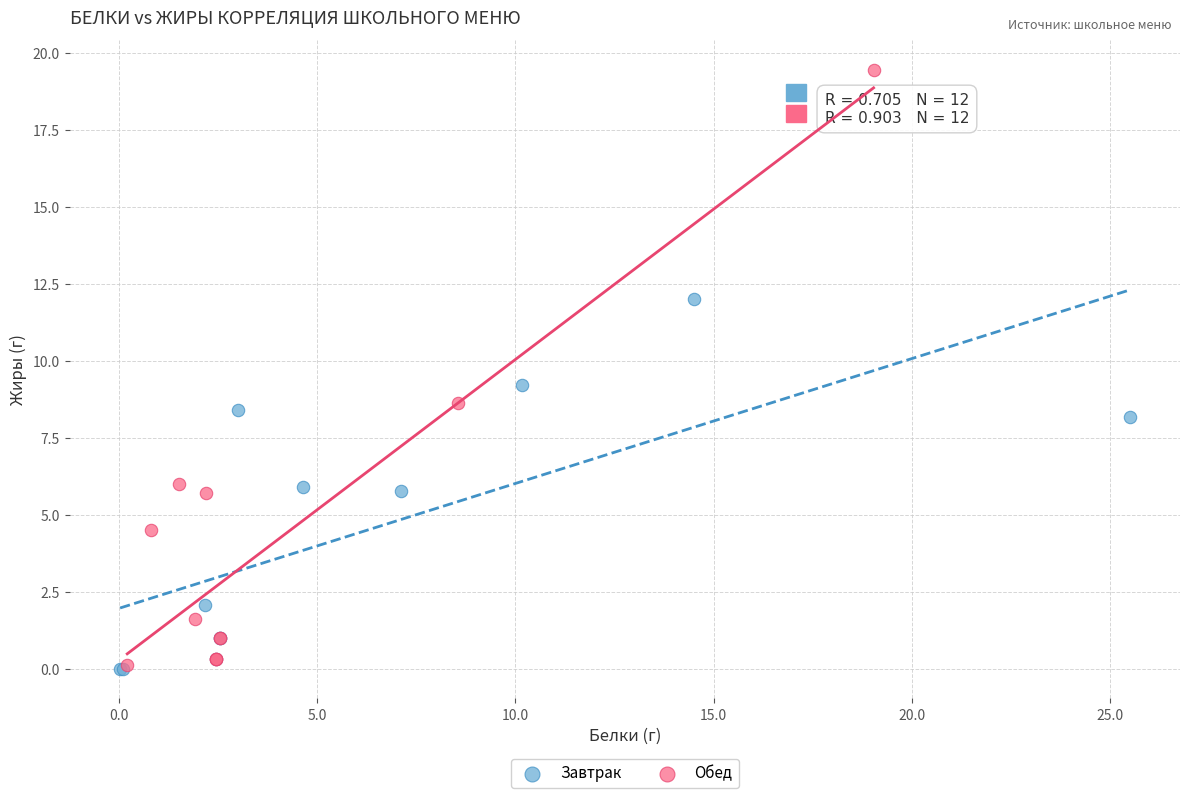

Which series contains the highest Y value?

Обед